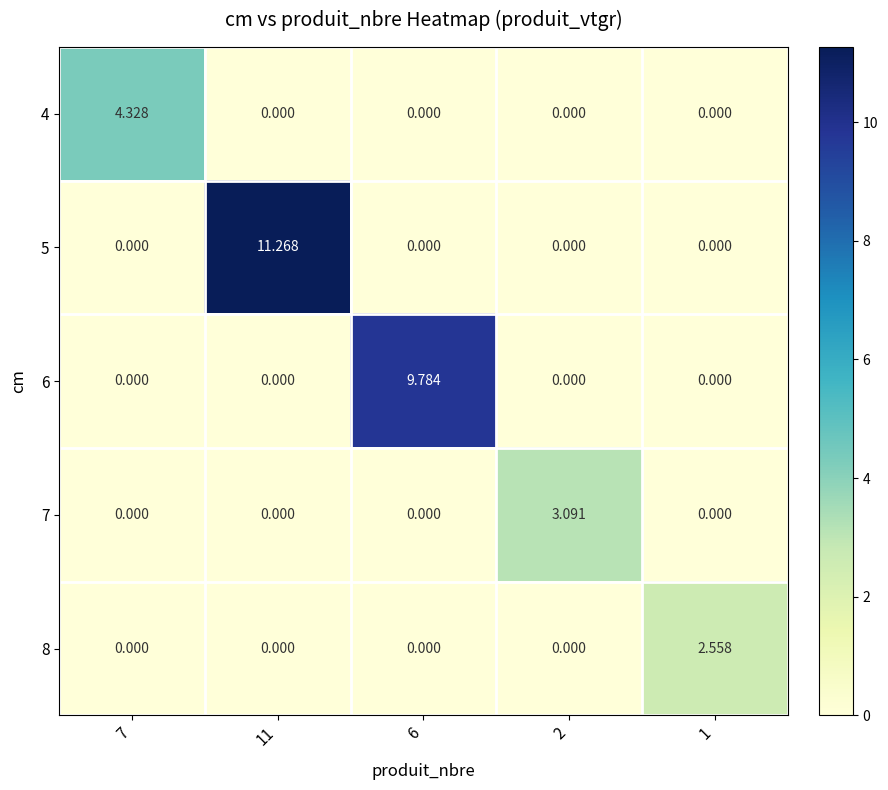

At which category is the sum across all series the highest?

11